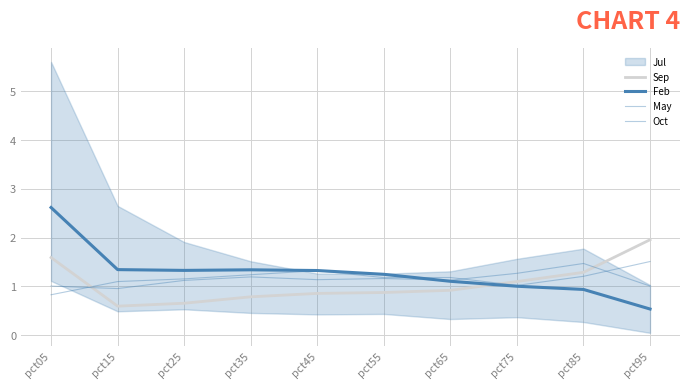

What is the difference between the second highest and second lowest values in the May series?

0.3